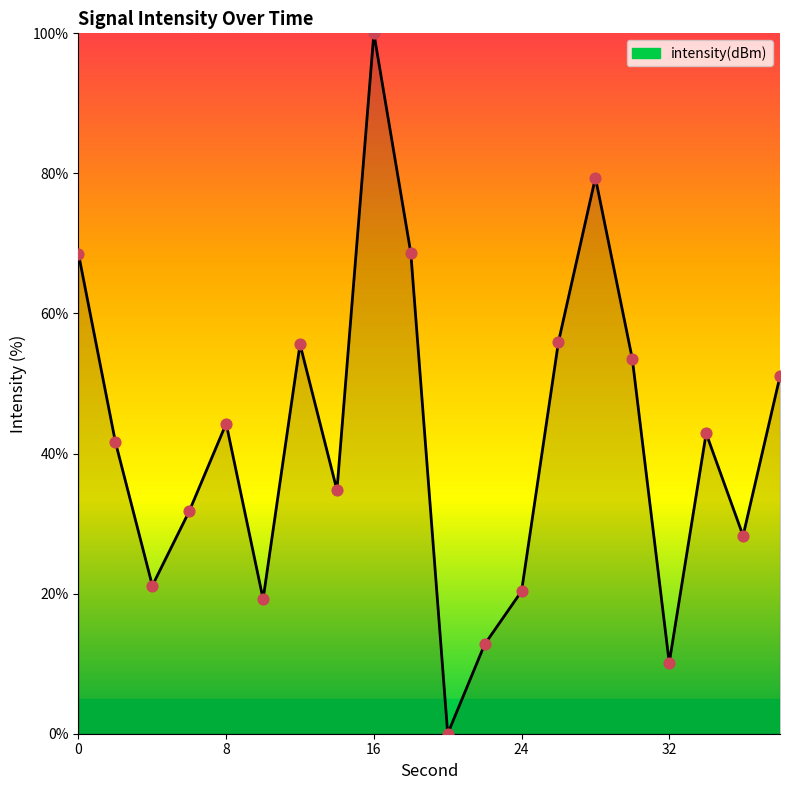

What is the maximum value shown in the chart?

100.0